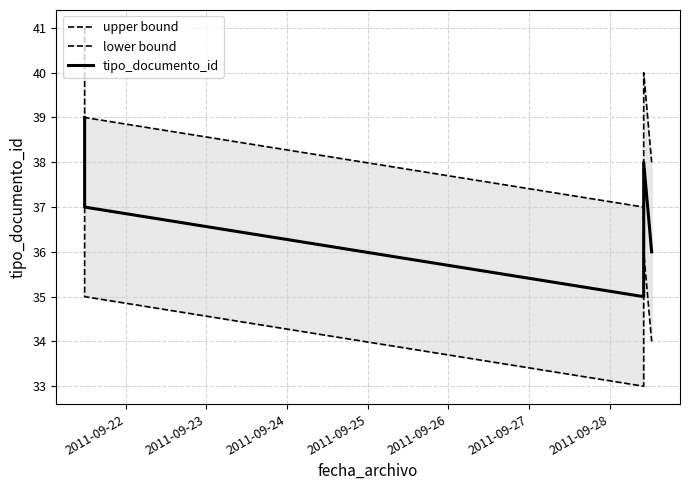

What is the minimum value for upper bound?

37